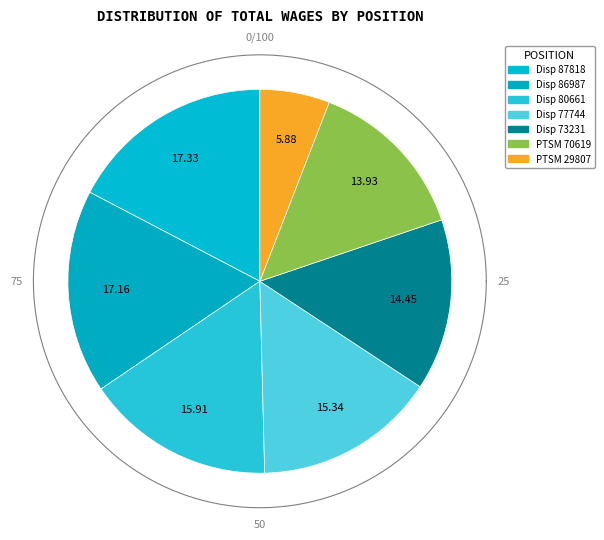

True or false: Police Technical Services Manager (70619) accounts for 26% of the total.

False